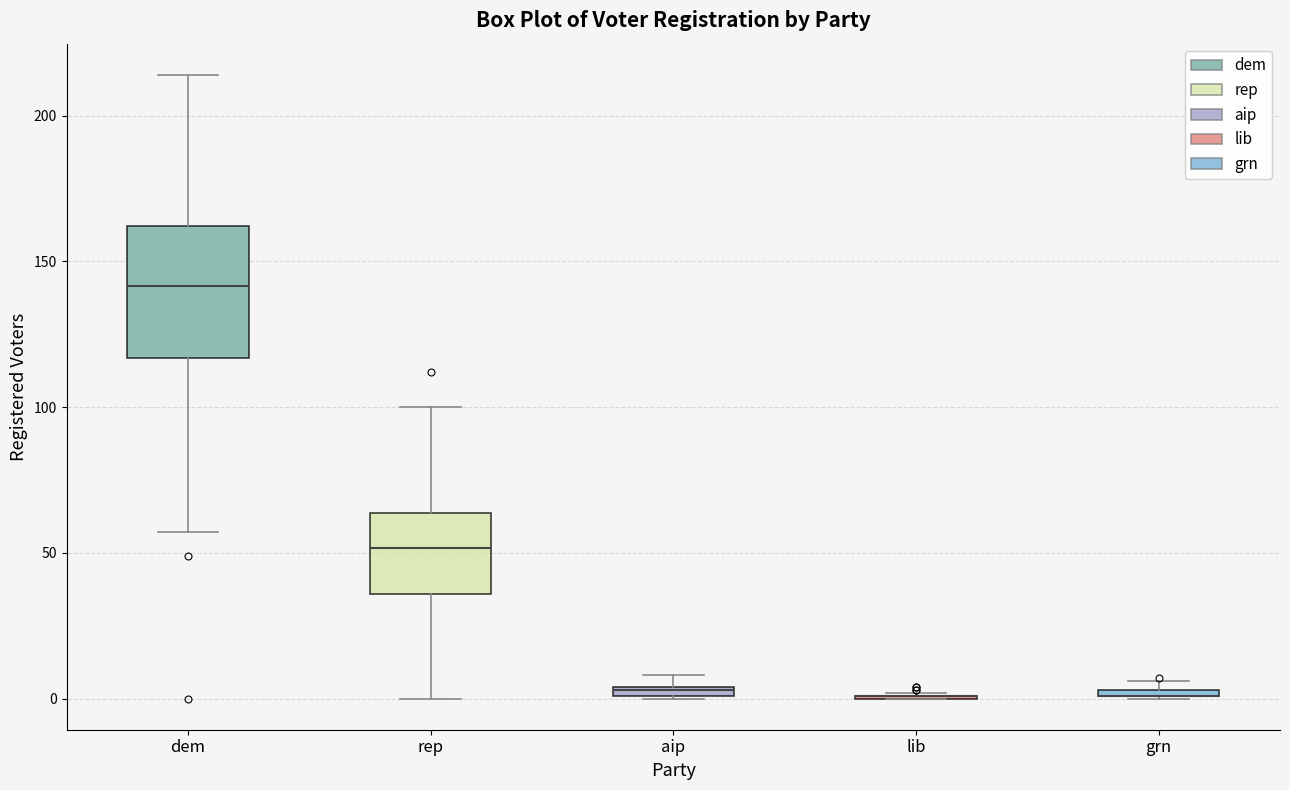

Where does the lower whisker of the box for rep end on the y-axis? The values are not printed on the chart, so give them approximately, as read against the axis.

0